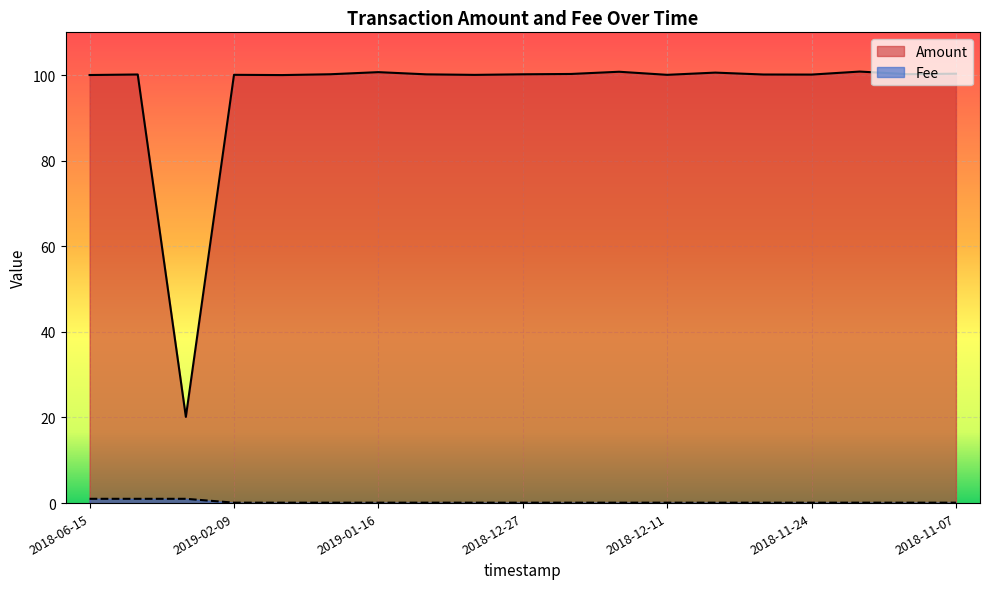

What is the difference between the highest and lowest values at 2018-06-07?

99.2